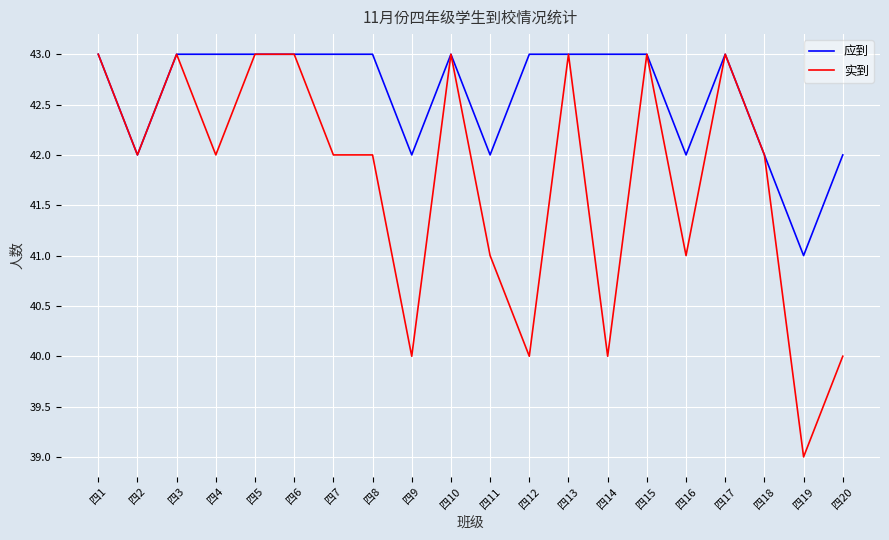

What is the greatest value displayed?

43